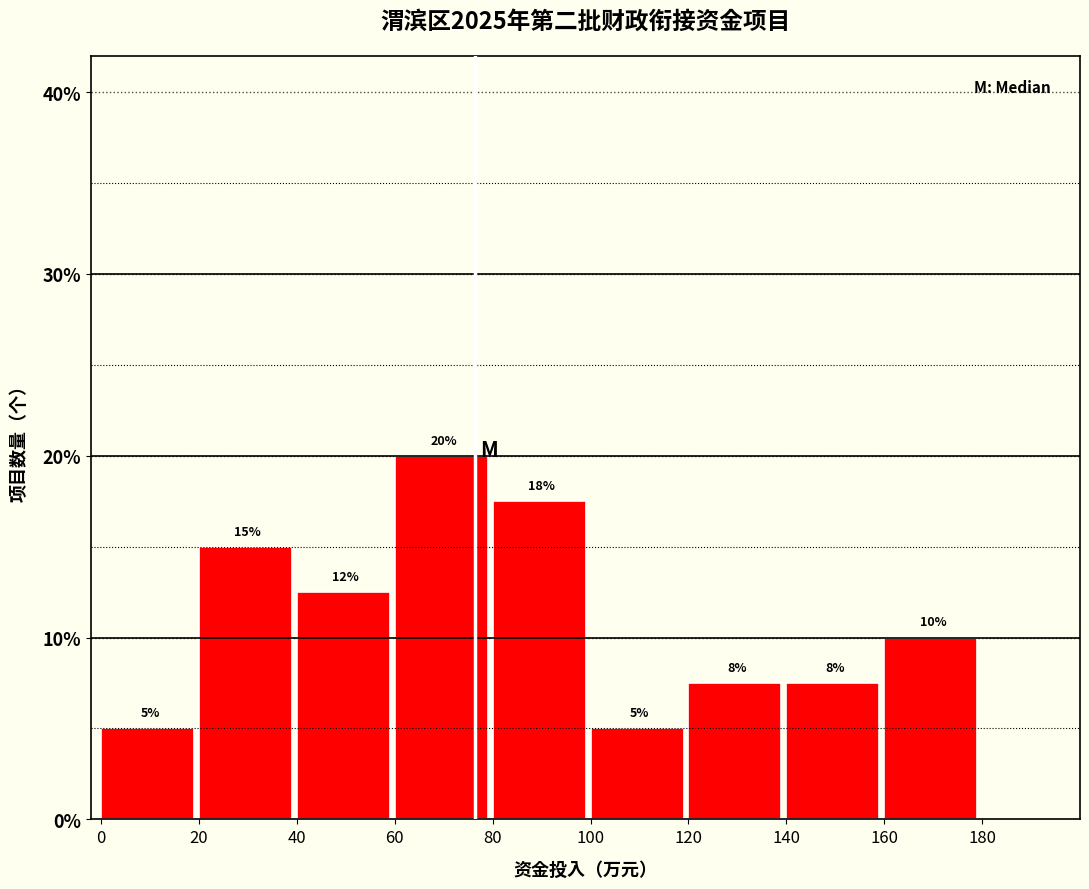

Which range on the x-axis has the tallest bar?

60 to 80